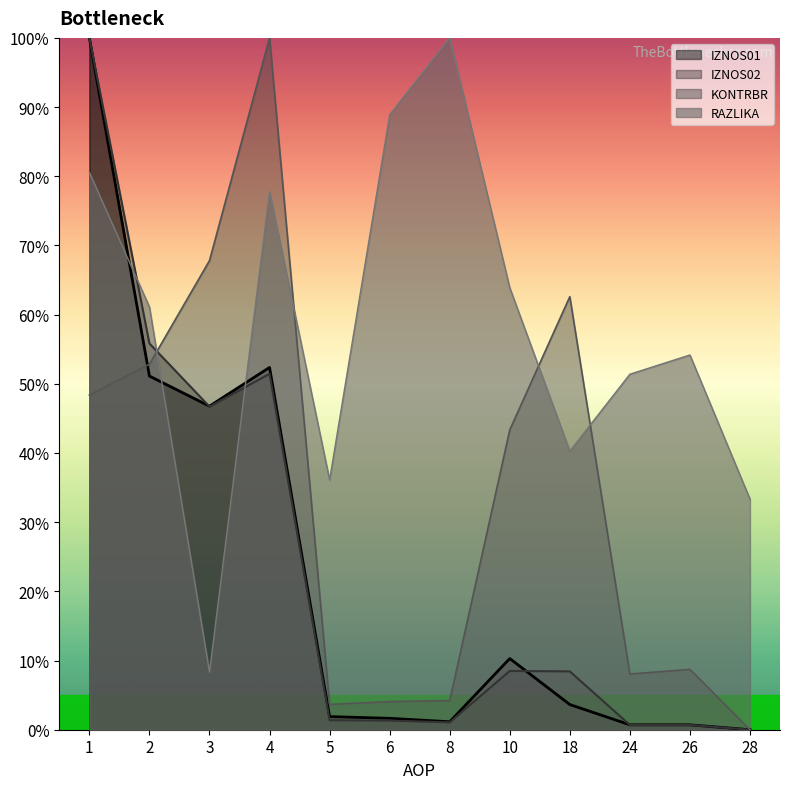

Where is IZNOS02 nearest to the value 50?

4